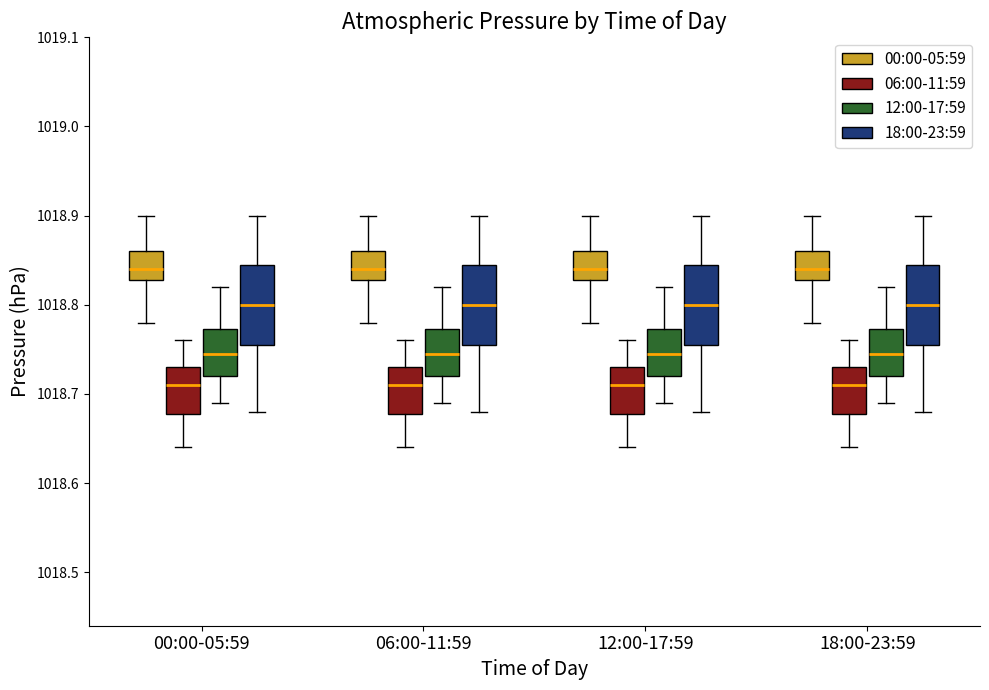

Reading left to right, transcribe this box plot: for each box, give where its median line is, the range the box spans, and where its two whiskers end, as read against the y-axis. The values are not printed on the chart, so give them approximately, as read against the axis.

00:00-05:59 (00:00-05:59): median 1018.84, box 1018.83 to 1018.86, whiskers 1018.78 to 1018.90
00:00-05:59 (06:00-11:59): median 1018.71, box 1018.68 to 1018.73, whiskers 1018.64 to 1018.76
00:00-05:59 (12:00-17:59): median 1018.75, box 1018.72 to 1018.77, whiskers 1018.69 to 1018.82
00:00-05:59 (18:00-23:59): median 1018.80, box 1018.76 to 1018.85, whiskers 1018.68 to 1018.90
06:00-11:59 (00:00-05:59): median 1018.84, box 1018.83 to 1018.86, whiskers 1018.78 to 1018.90
06:00-11:59 (06:00-11:59): median 1018.71, box 1018.68 to 1018.73, whiskers 1018.64 to 1018.76
06:00-11:59 (12:00-17:59): median 1018.75, box 1018.72 to 1018.77, whiskers 1018.69 to 1018.82
06:00-11:59 (18:00-23:59): median 1018.80, box 1018.76 to 1018.85, whiskers 1018.68 to 1018.90
12:00-17:59 (00:00-05:59): median 1018.84, box 1018.83 to 1018.86, whiskers 1018.78 to 1018.90
12:00-17:59 (06:00-11:59): median 1018.71, box 1018.68 to 1018.73, whiskers 1018.64 to 1018.76
12:00-17:59 (12:00-17:59): median 1018.75, box 1018.72 to 1018.77, whiskers 1018.69 to 1018.82
12:00-17:59 (18:00-23:59): median 1018.80, box 1018.76 to 1018.85, whiskers 1018.68 to 1018.90
18:00-23:59 (00:00-05:59): median 1018.84, box 1018.83 to 1018.86, whiskers 1018.78 to 1018.90
18:00-23:59 (06:00-11:59): median 1018.71, box 1018.68 to 1018.73, whiskers 1018.64 to 1018.76
18:00-23:59 (12:00-17:59): median 1018.75, box 1018.72 to 1018.77, whiskers 1018.69 to 1018.82
18:00-23:59 (18:00-23:59): median 1018.80, box 1018.76 to 1018.85, whiskers 1018.68 to 1018.90